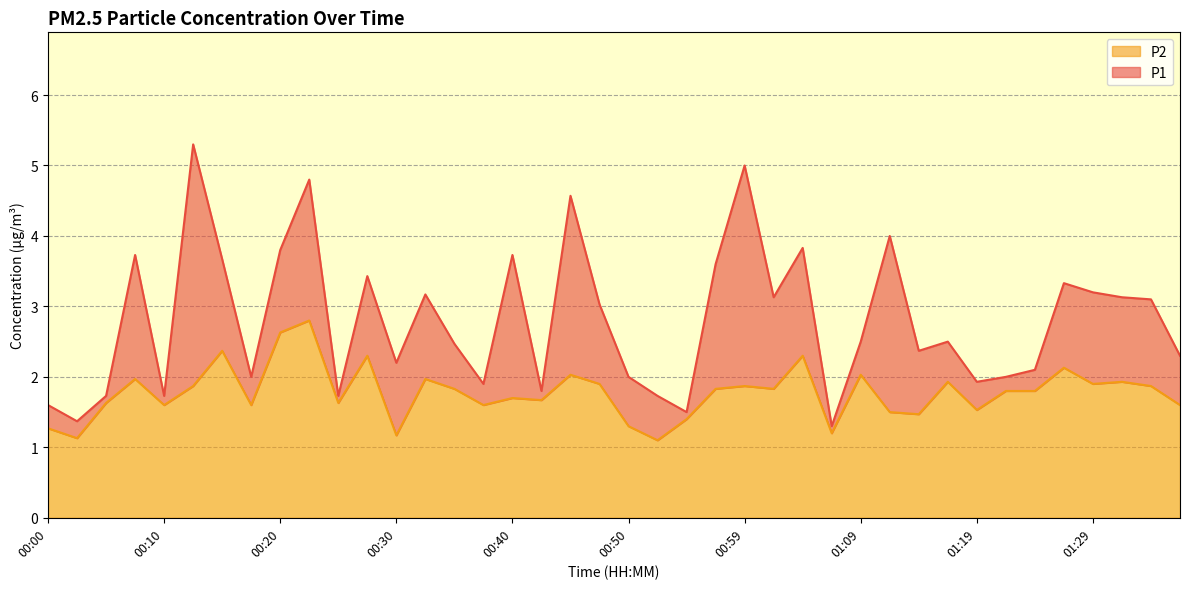

At which label does P2 reach its peak?

00:23